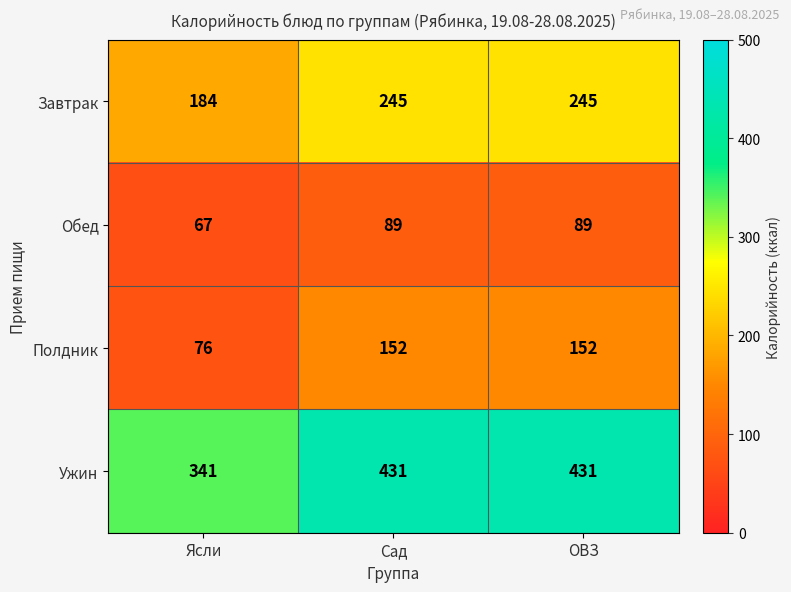

What is the greatest value displayed?

431